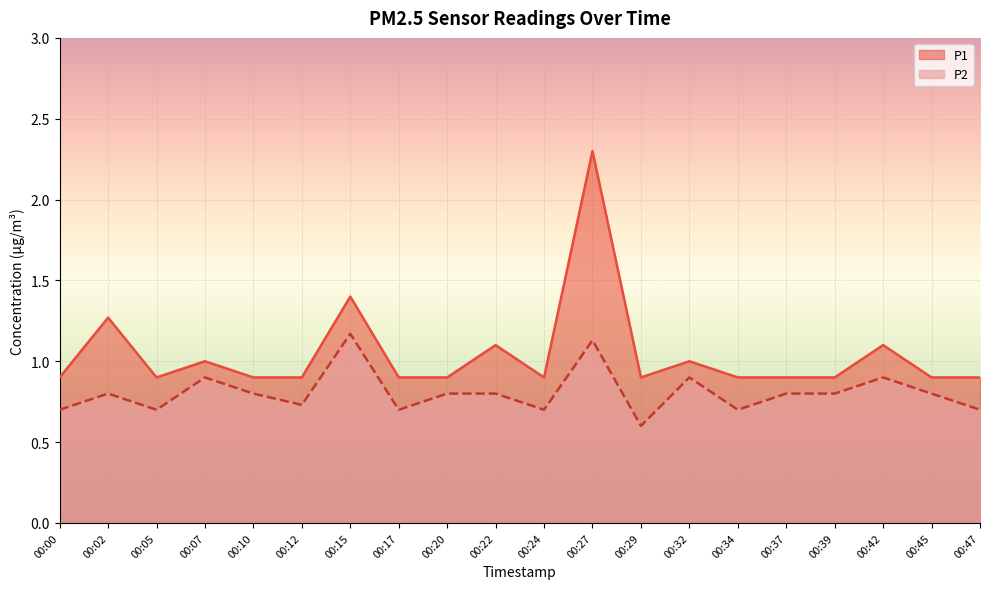

The value of P1 at 00:47 is 1.4. True or false?

False